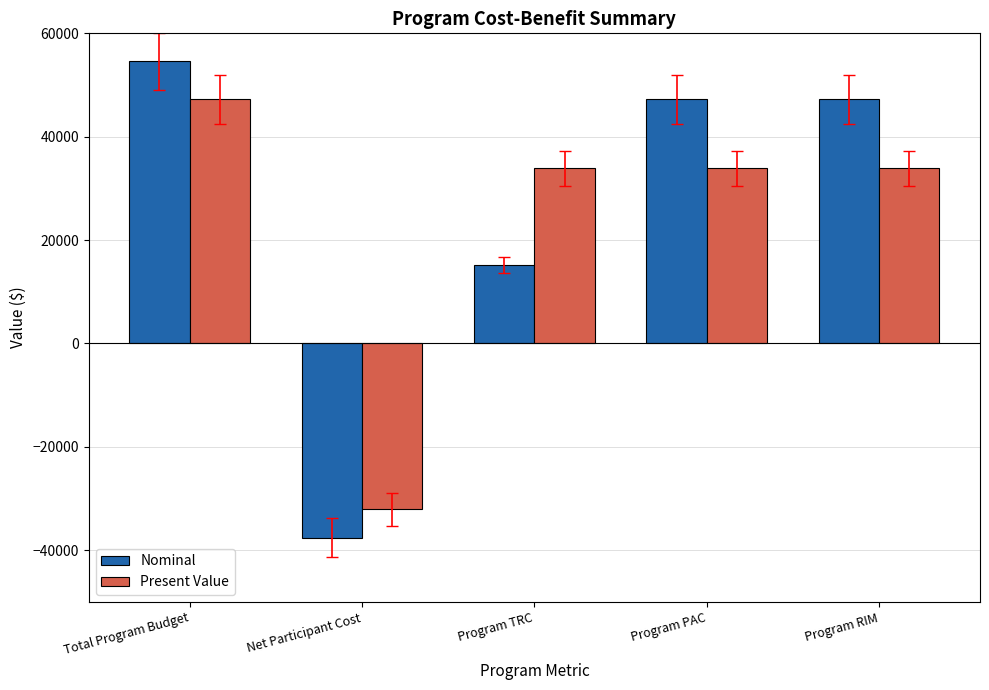

How many positive values does the Present Value series have?

4